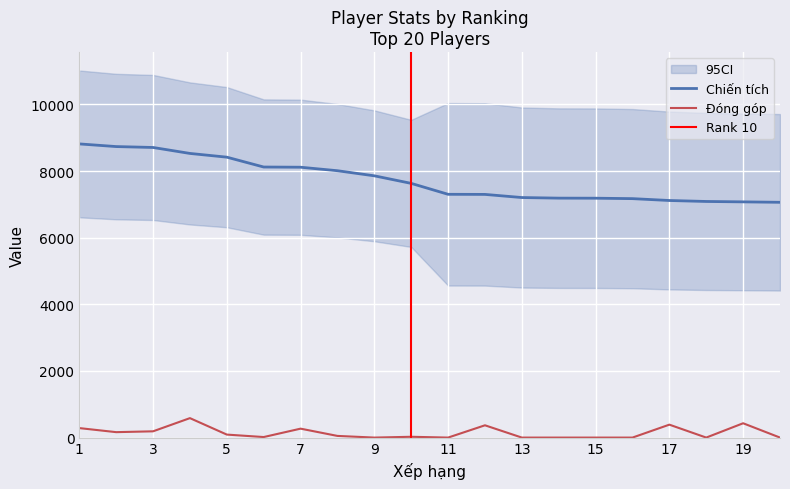

What is the sum of the Đóng góp values at 13 and 5?

90